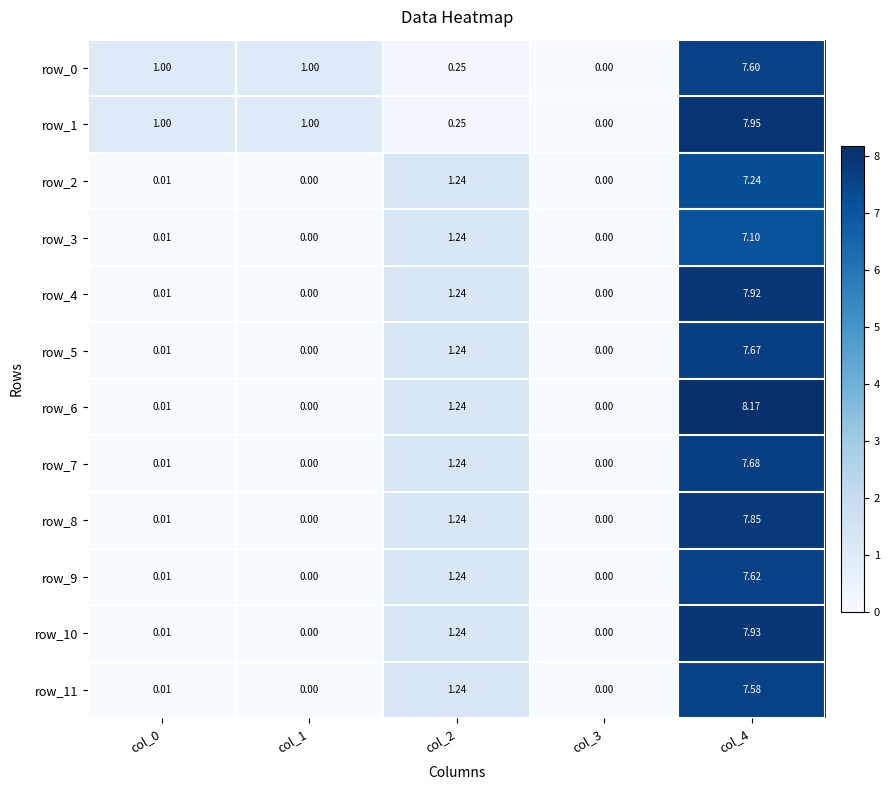

Between col_0 and col_4, which series saw the biggest shift?

row_6